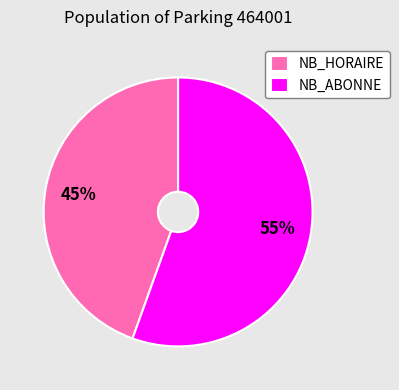

How many segments does this pie chart have?

2